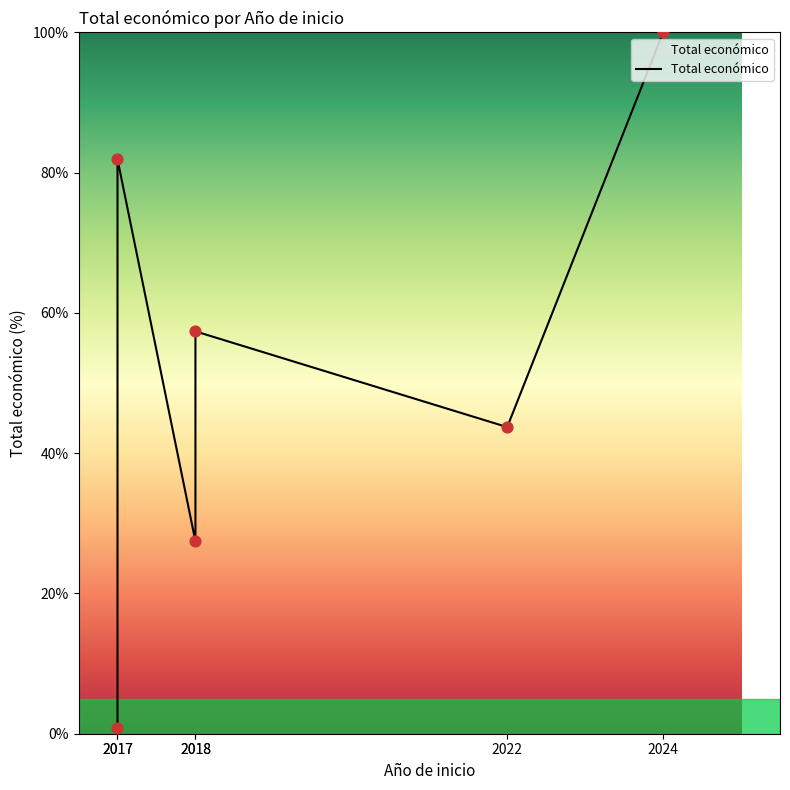

Which has a higher value, 2018 or 2017?

2017